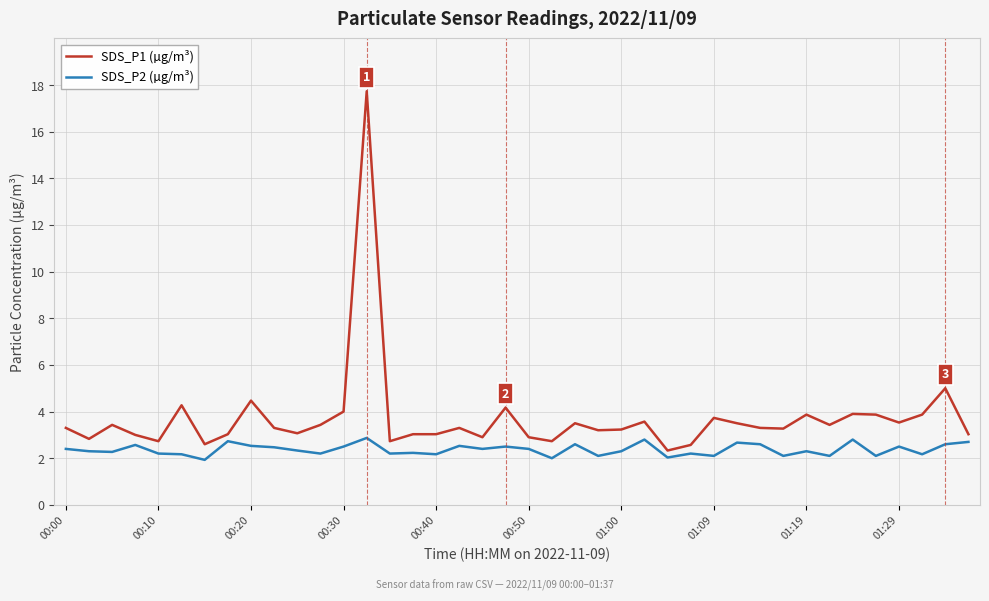

Rank the series by their maximum value, from lowest to highest.

SDS_P2 (µg/m³), SDS_P1 (µg/m³)